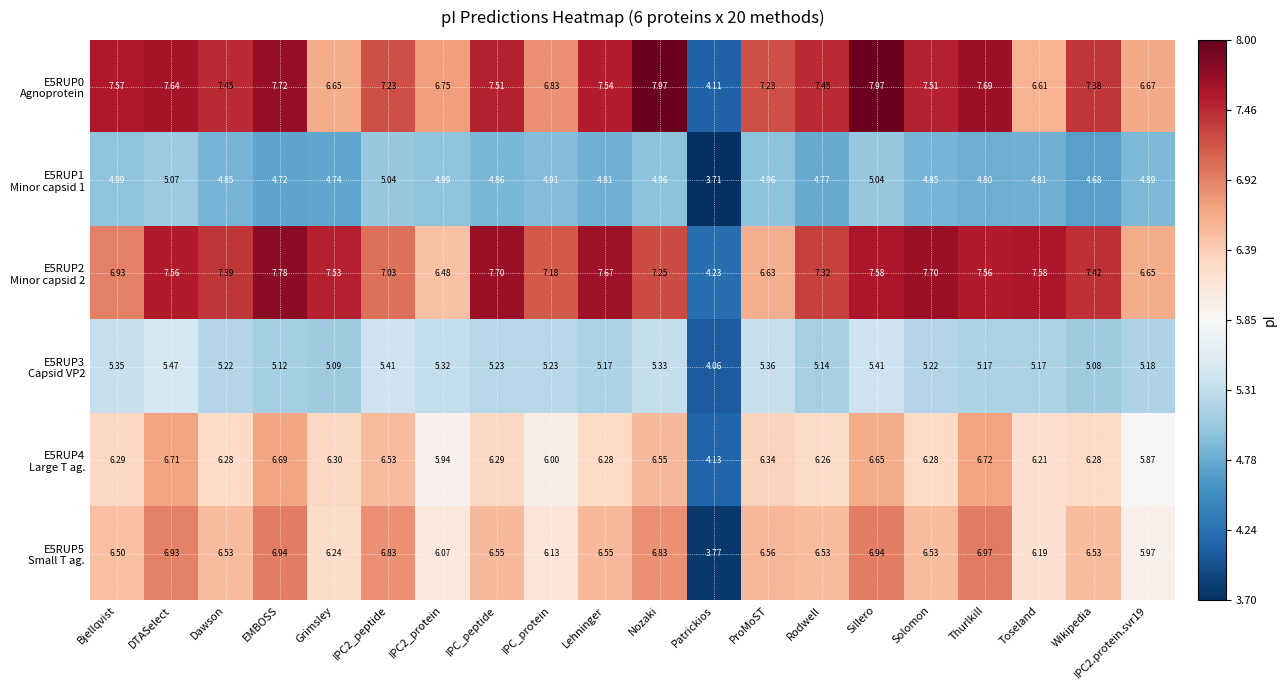

Count the number of categories in the chart.

20